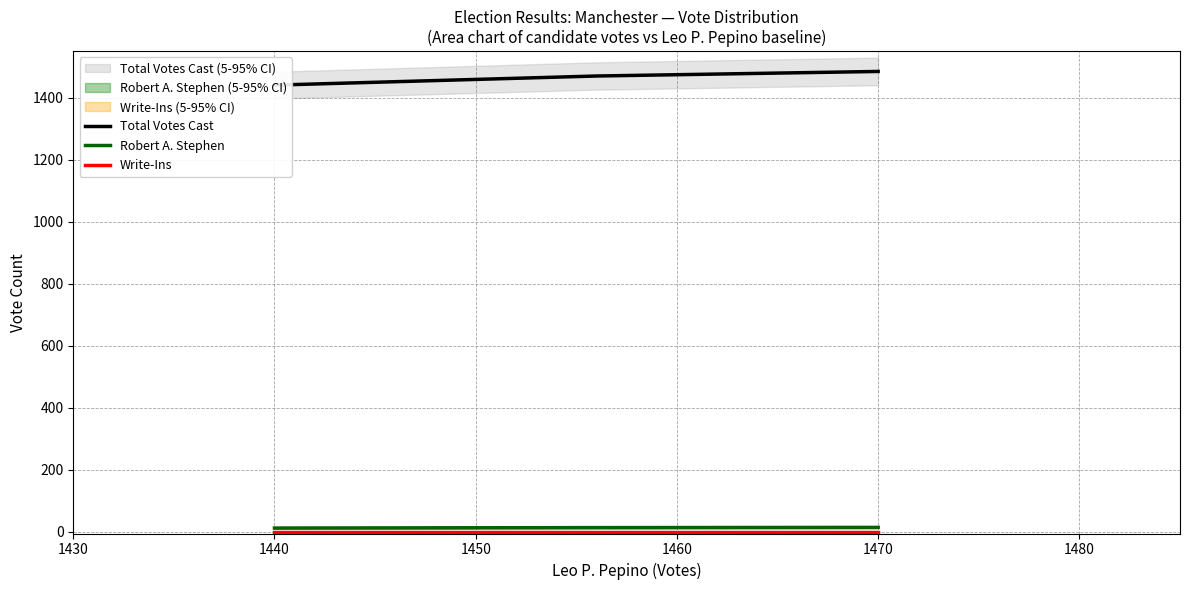

Is it true that Total Votes Cast equals 2289.1 at 1440?

False